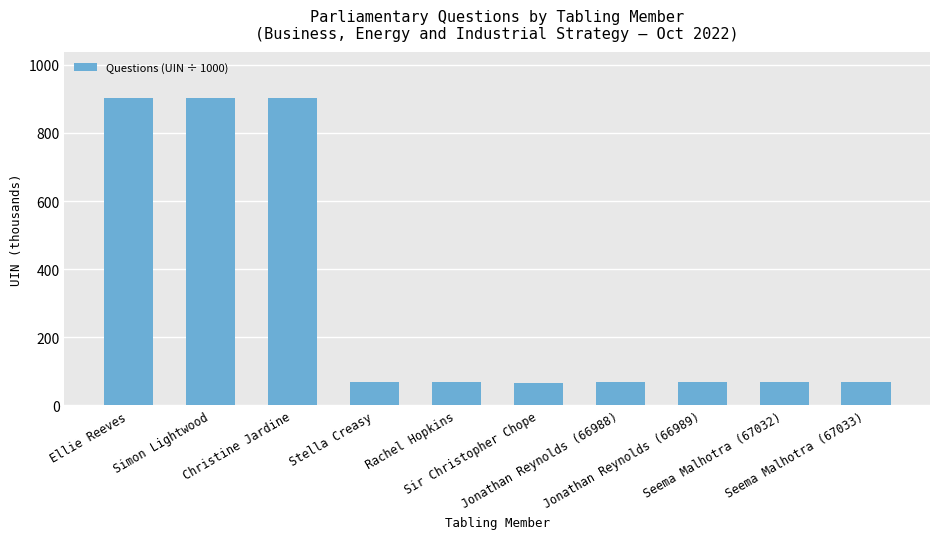

What is the value of the 6th bar from the left?

66.9